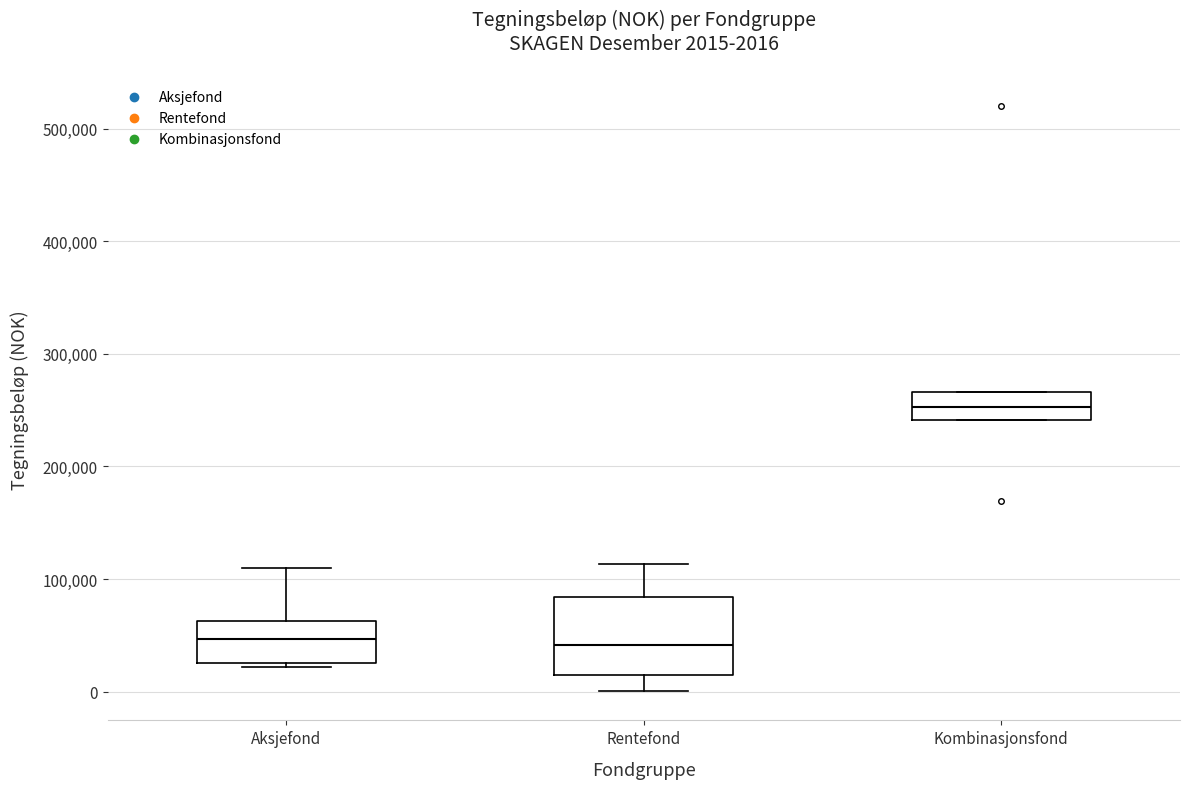

Comparing the boxes themselves (not the whiskers), which one is the tallest?

Rentefond